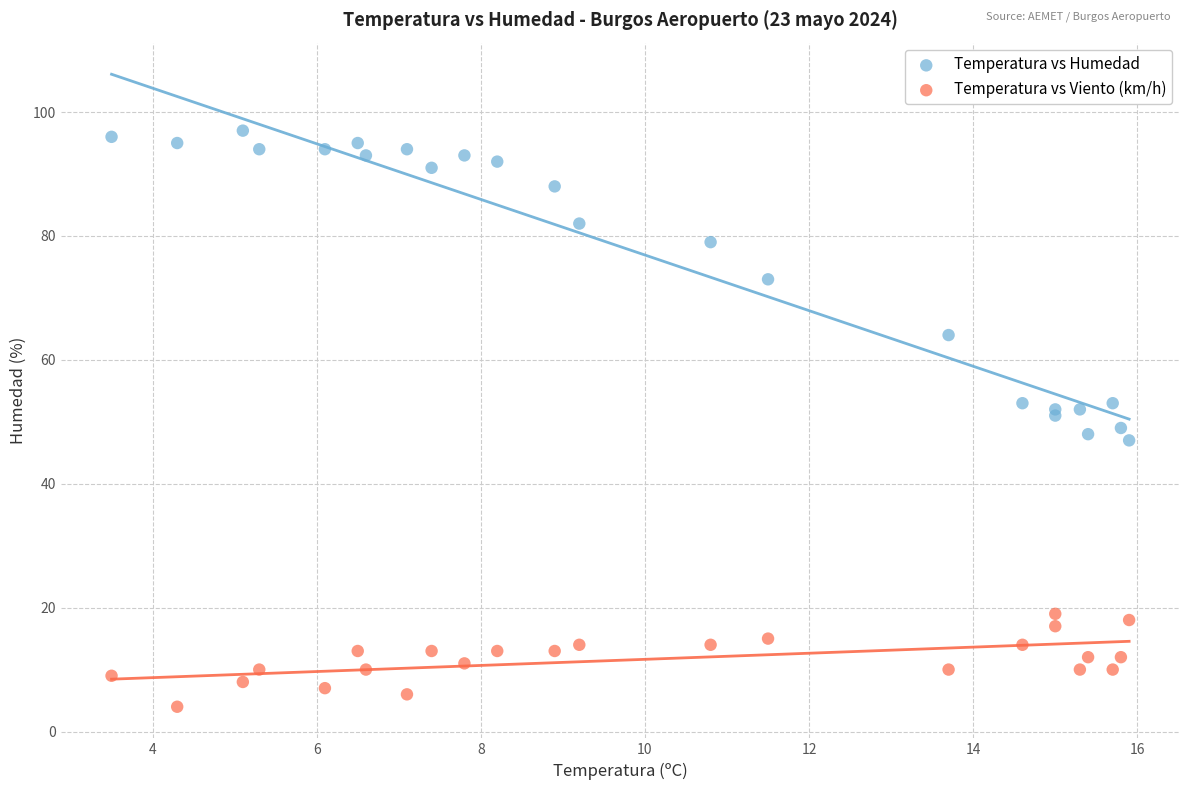

Which series reaches the minimum Y coordinate?

Temperatura vs Viento (km/h)